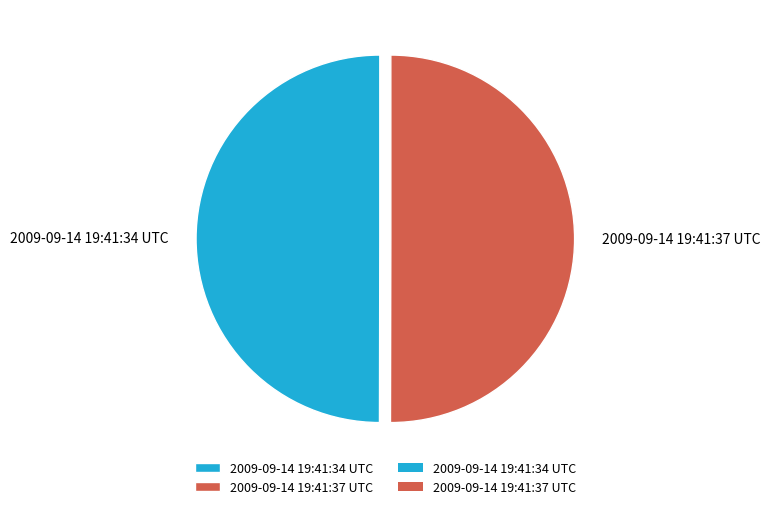

Approximately how many times larger is the value at 2009-09-14 19:41:37 UTC compared to 2009-09-14 19:41:34 UTC?

1.0